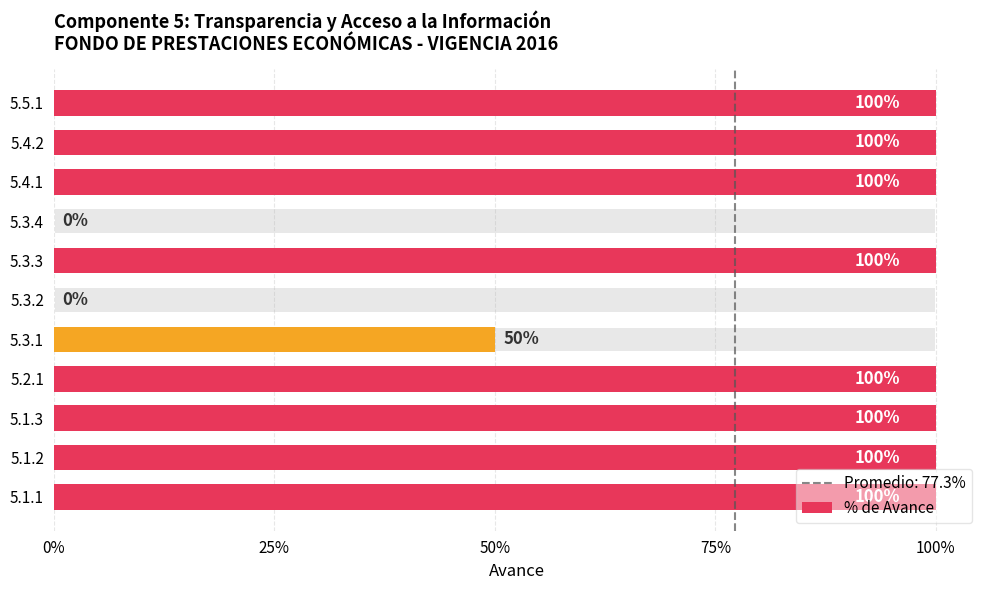

Is it true that the value at 5.2.1 is 1.5?

False